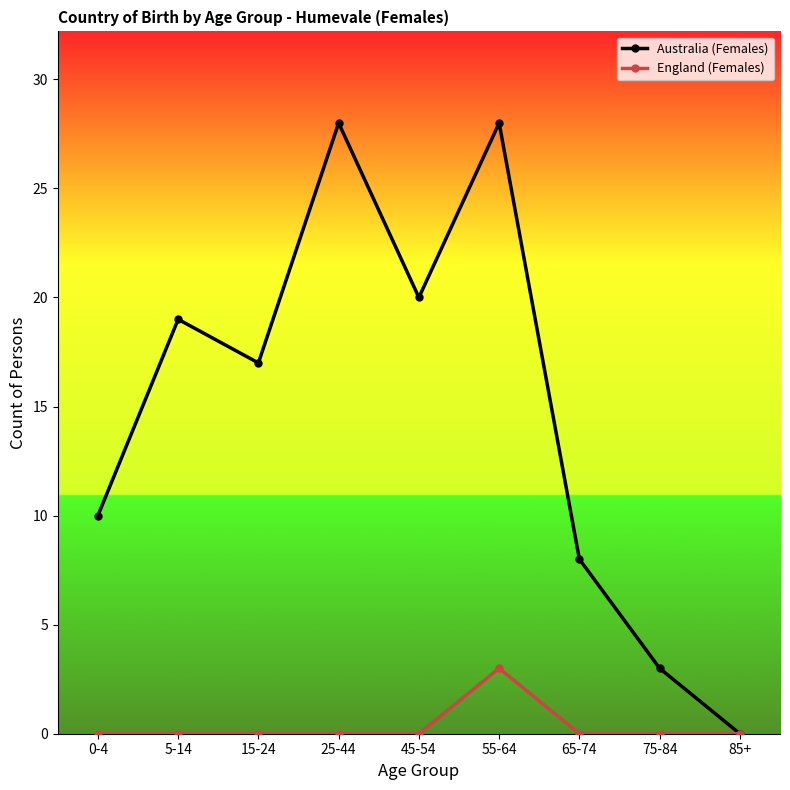

How many interior local valleys does the Australia (Females) series have?

2